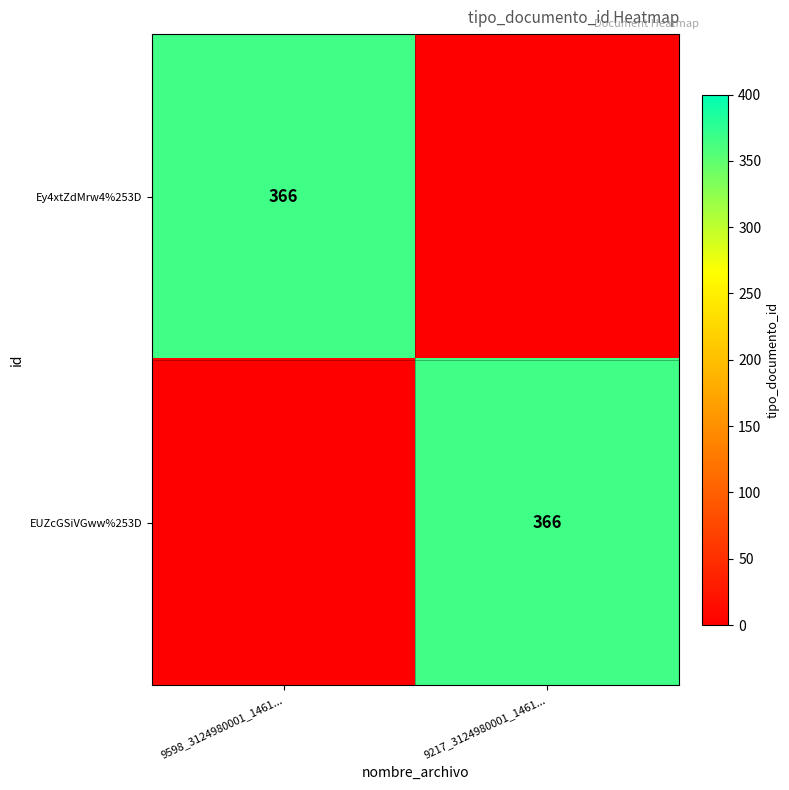

The value of EUZcGSiVGww%253D at 9217_3124980001_1461... is 366. True or false?

True